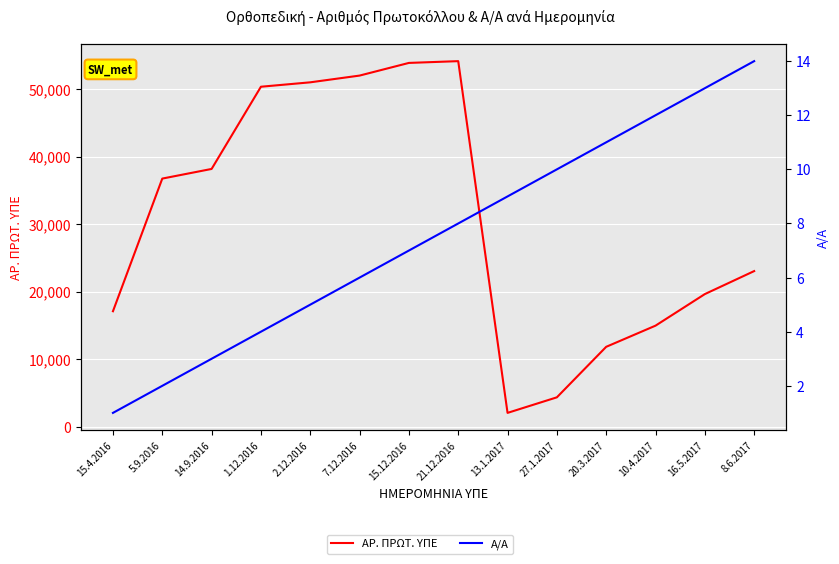

Reading left to right, transcribe all the data shown in this chart.

ΑΡ. ΠΡΩΤ. ΥΠΕ: 17096	36755	38184	50367	51021	52020	53897	54160	2032	4337	11823	14959	19637	23046
Α/Α: 1	2	3	4	5	6	7	8	9	10	11	12	13	14